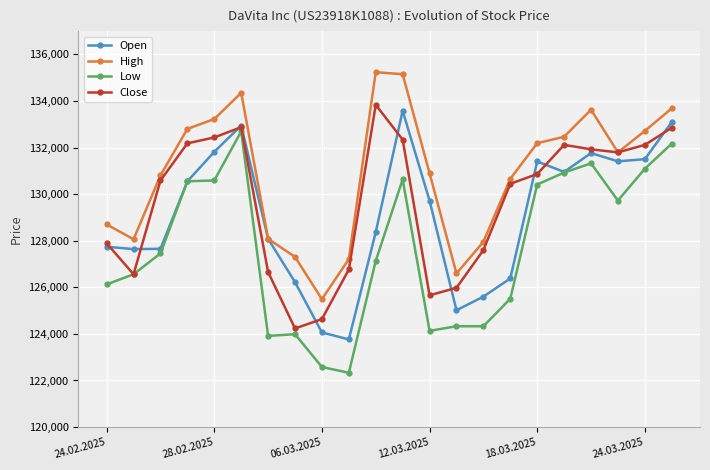

Count the number of categories in the chart.

22